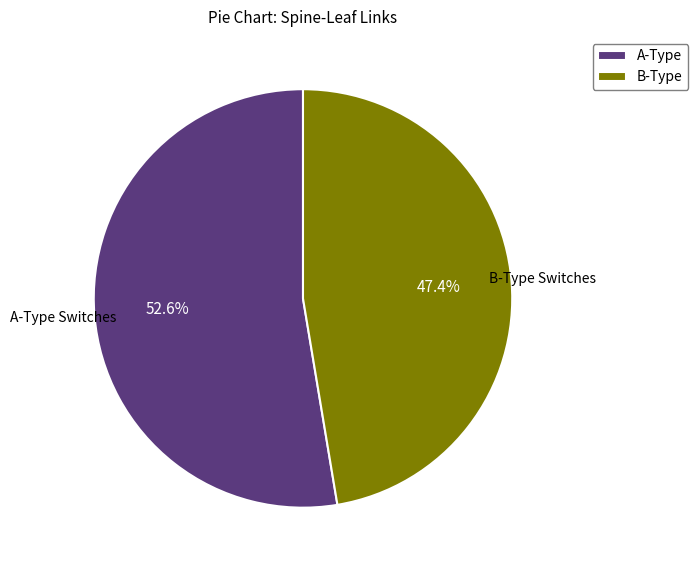

Which slice is the largest?

A-Type Switches